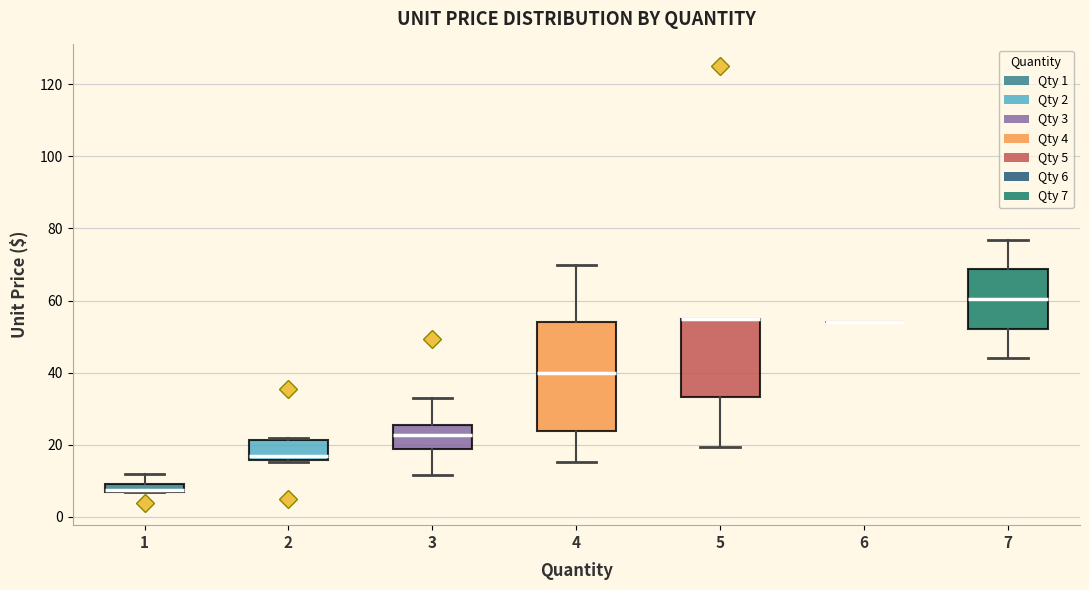

Where is the lower edge of the box at x = 4 on the y-axis? The values are not printed on the chart, so give them approximately, as read against the axis.

24